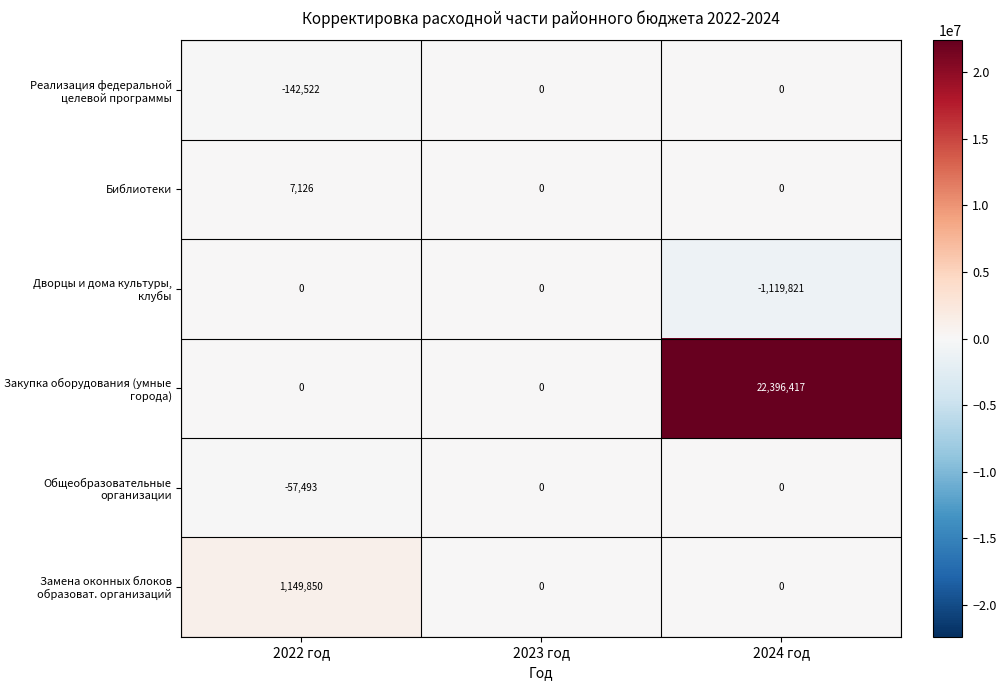

Reading left to right, what are all the values shown in this chart?

Реализация федеральной целевой программы: 2022 год=-142522	2023 год=0	2024 год=0
Библиотеки: 2022 год=7126	2023 год=0	2024 год=0
Дворцы и дома культуры, клубы: 2022 год=0	2023 год=0	2024 год=-1119821
Закупка оборудования (умные города): 2022 год=0	2023 год=0	2024 год=22396417
Общеобразовательные организации: 2022 год=-57493	2023 год=0	2024 год=0
Замена оконных блоков образоват. организаций: 2022 год=1149850	2023 год=0	2024 год=0